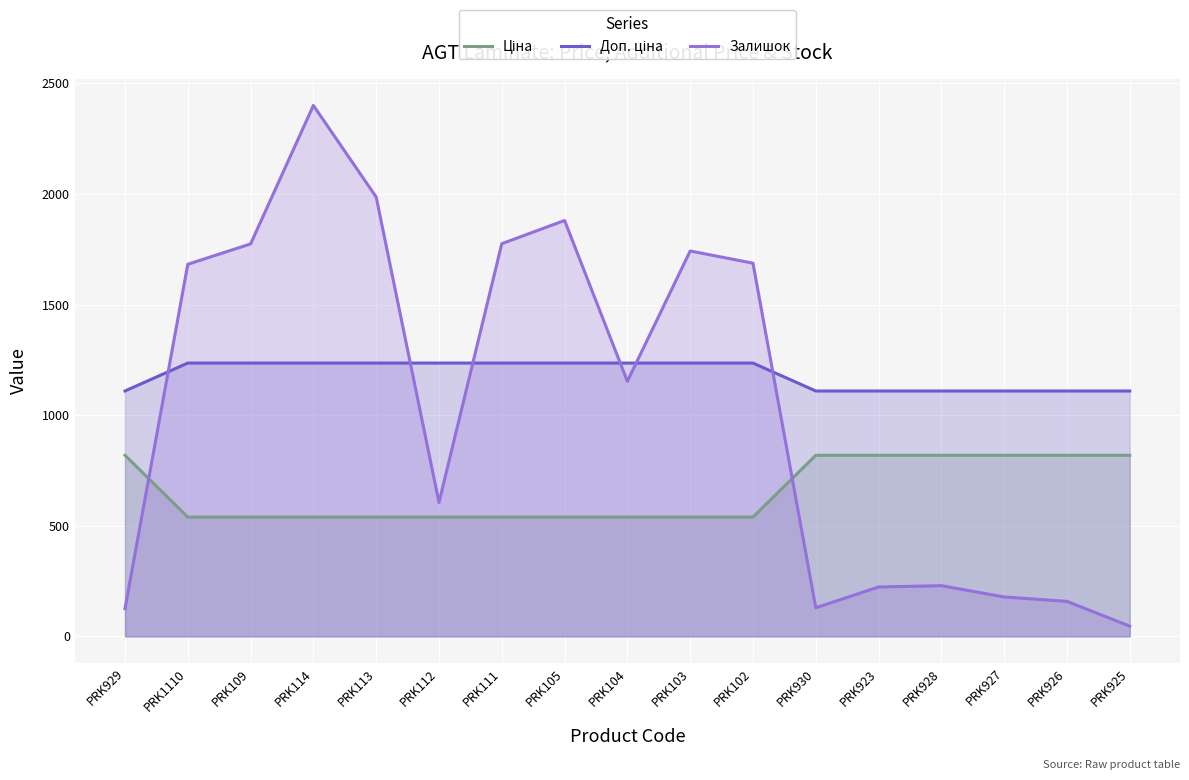

Rank the series at PRK105 from highest to lowest value.

Залишок, Доп. ціна, Ціна